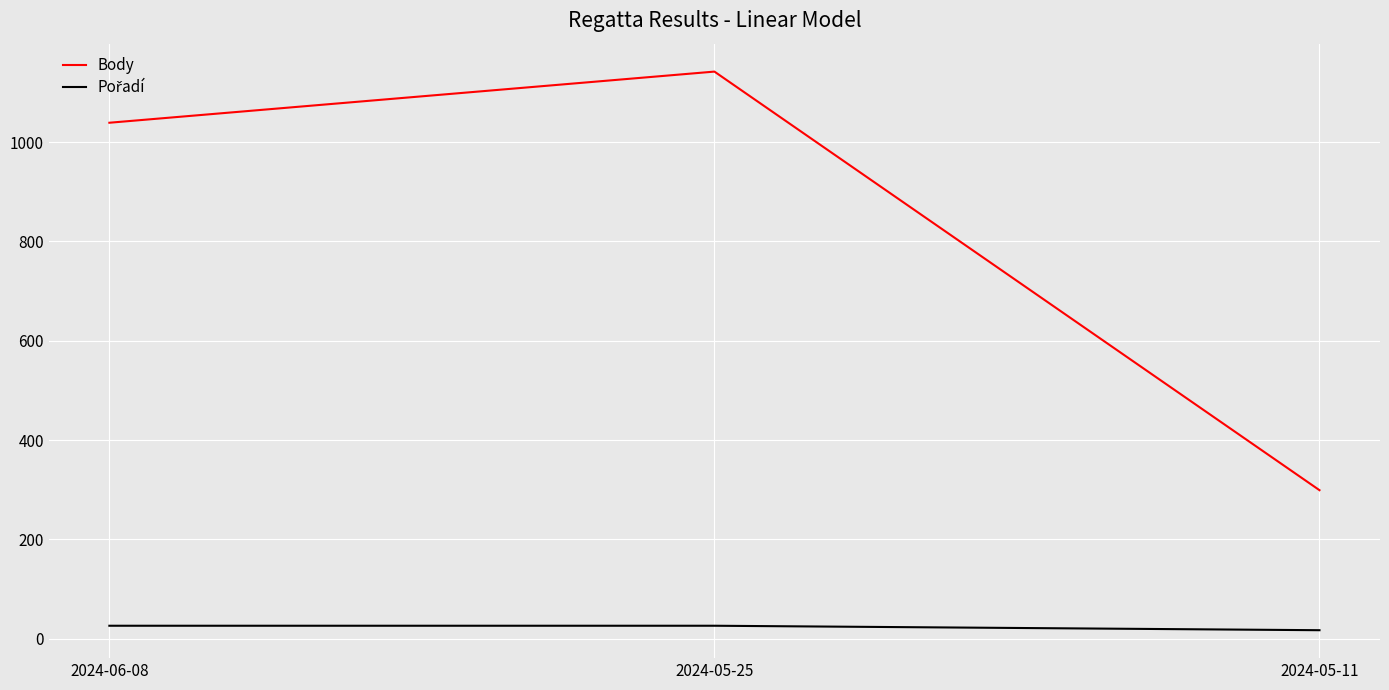

What is the difference between the Body values at 2024-06-08 and 2024-05-25?

103